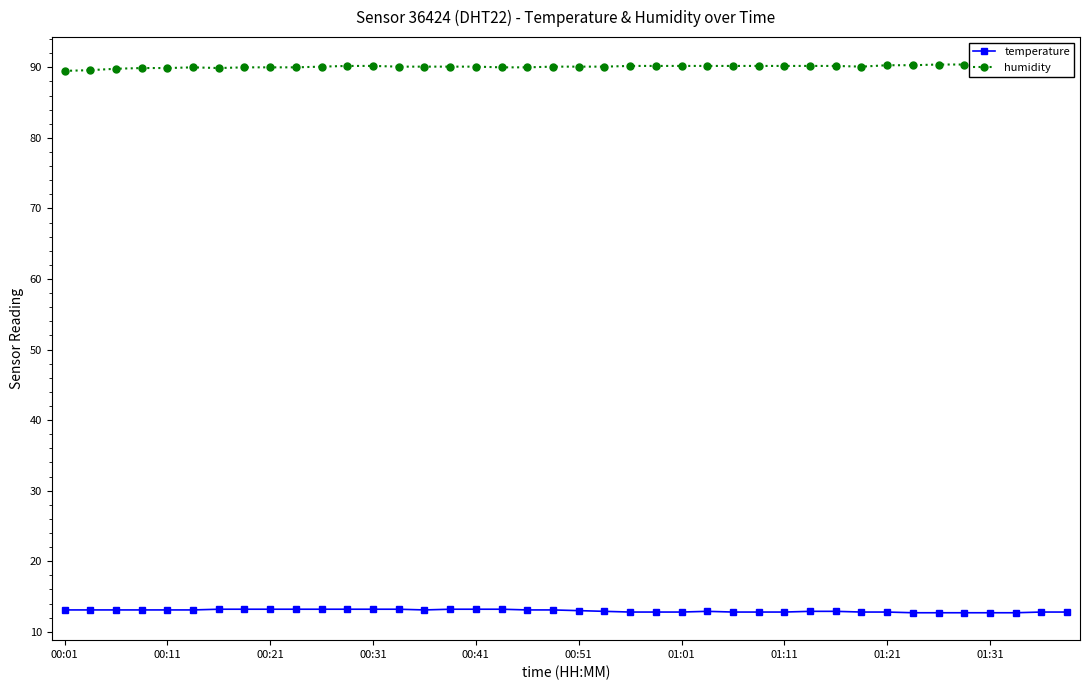

True or false: temperature has more than 0 interior local peaks.

True